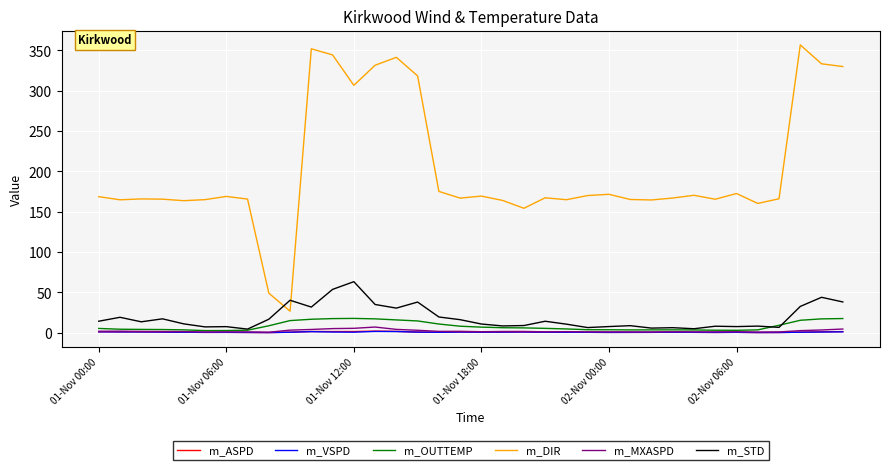

Which series has the largest total across all categories?

m_DIR